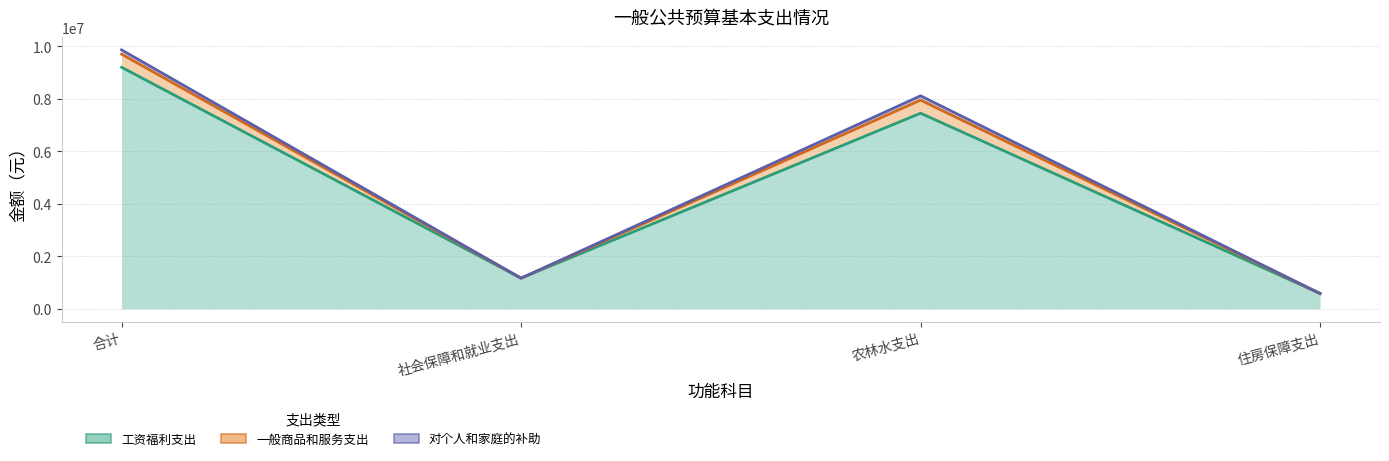

True or false: 工资福利支出 and 对个人和家庭的补助 intersect in this chart.

False